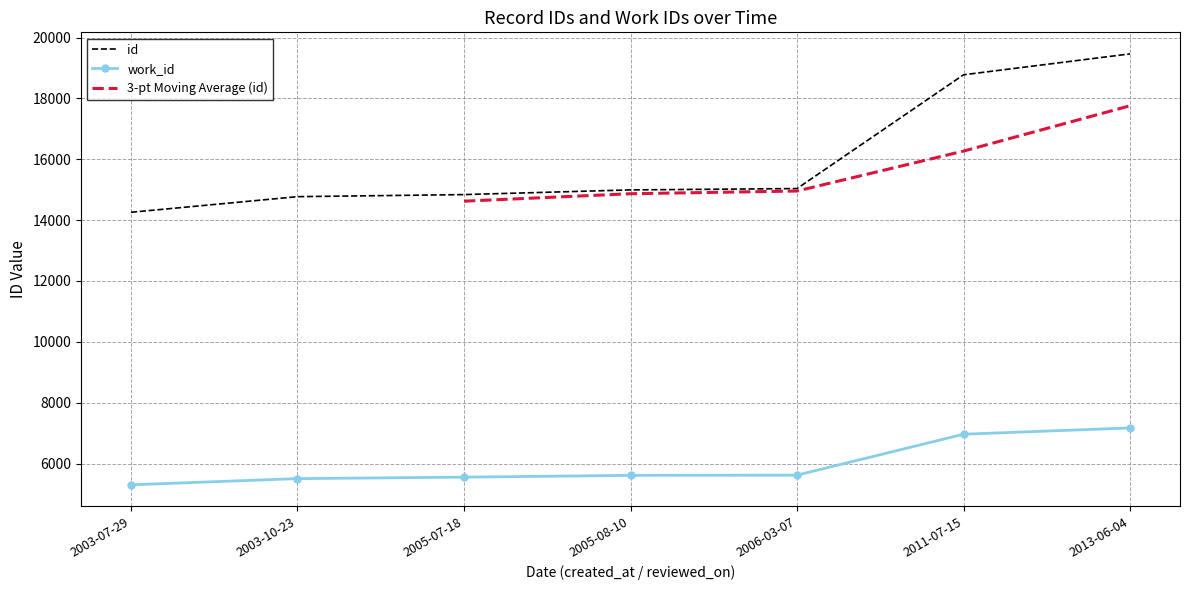

What is the average value of the id series?

16019